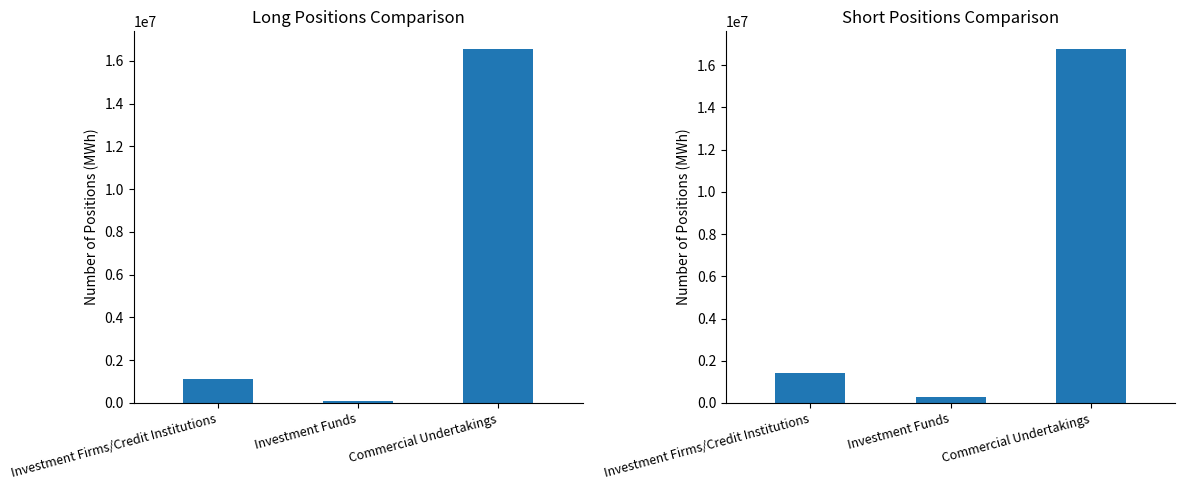

What is the difference between the second highest and minimum values in the Short Total series?

1102620